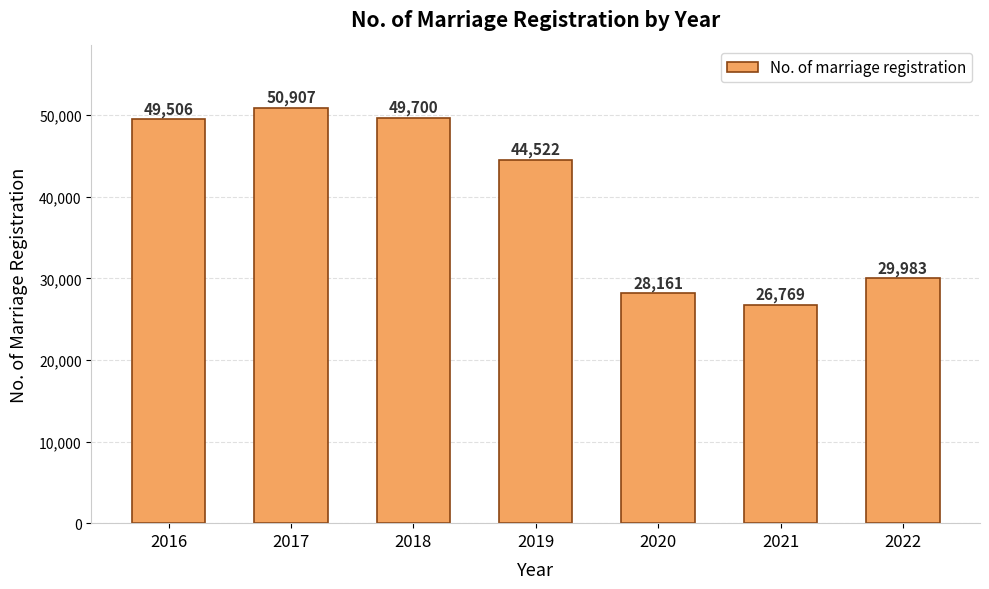

List the labels in order of value, largest first.

2017, 2018, 2016, 2019, 2022, 2020, 2021